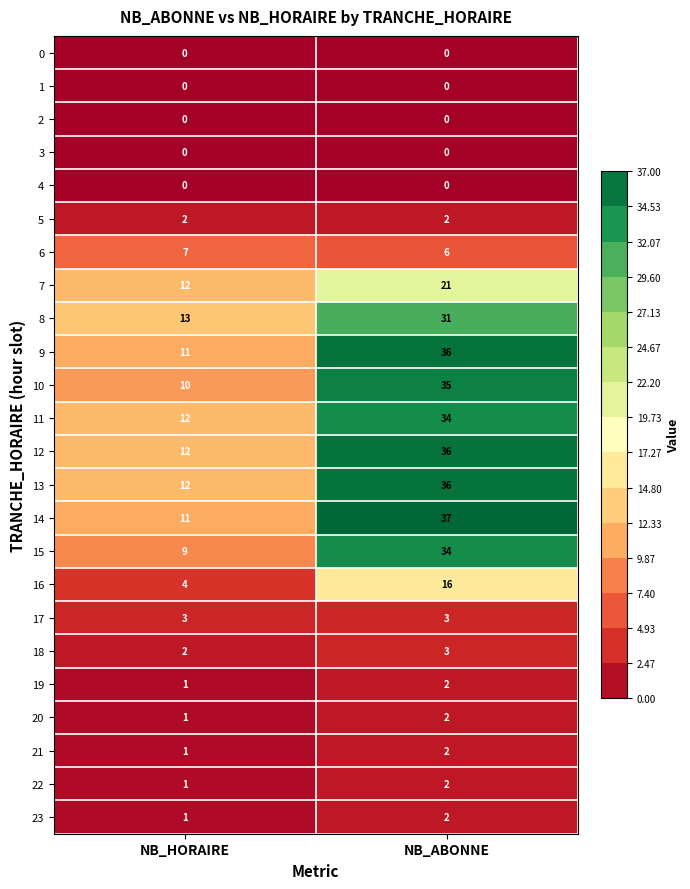

True or false: 15 has a value of 34 at NB_ABONNE.

True